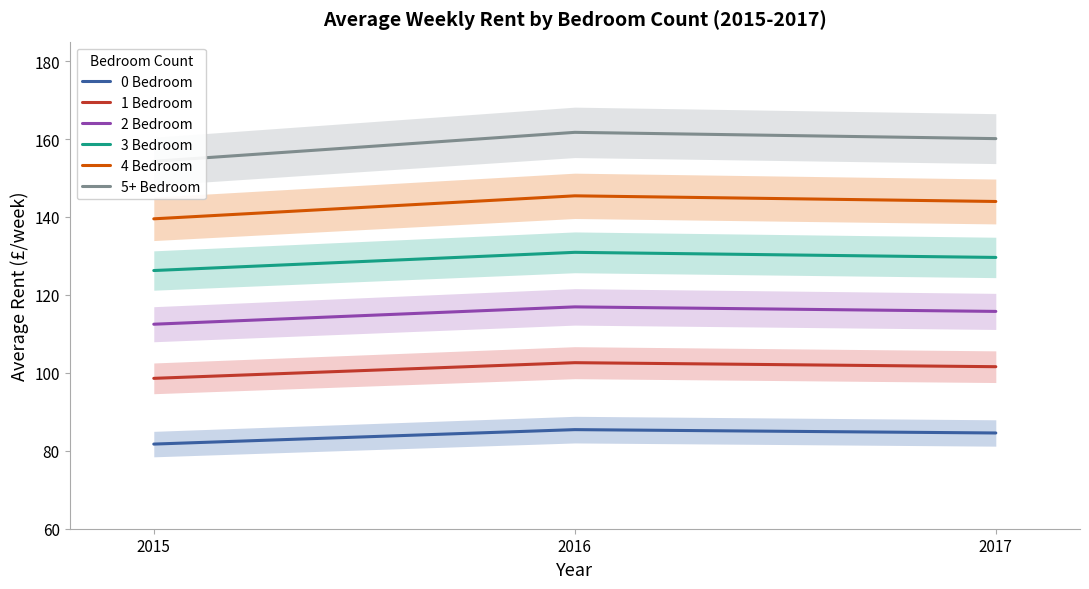

Rank the series at 2016 from highest to lowest value.

5+ Bedroom, 4 Bedroom, 3 Bedroom, 2 Bedroom, 1 Bedroom, 0 Bedroom